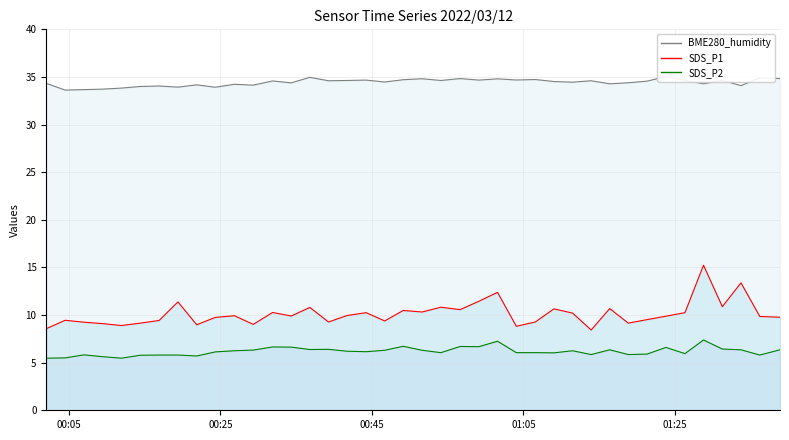

Reading right to left, extract all data points from this chart.

SDS_P1: 2022/03/12 01:38:53=9.8	2022/03/12 01:36:13=9.8	2022/03/12 01:33:44=13.4	2022/03/12 01:31:16=10.9	2022/03/12 01:28:47=15.2	2022/03/12 01:26:20=10.2	2022/03/12 01:23:49=9.9	2022/03/12 01:21:20=9.5	2022/03/12 01:18:51=9.2	2022/03/12 01:16:24=10.7	2022/03/12 01:13:57=8.4	2022/03/12 01:11:30=10.2	2022/03/12 01:09:02=10.7	2022/03/12 01:06:34=9.3	2022/03/12 01:04:04=8.8	2022/03/12 01:01:35=12.4	2022/03/12 00:59:08=11.4	2022/03/12 00:56:39=10.6	2022/03/12 00:54:06=10.8	2022/03/12 00:51:38=10.3	2022/03/12 00:49:08=10.5	2022/03/12 00:46:41=9.4	2022/03/12 00:44:14=10.2	2022/03/12 00:41:43=9.9	2022/03/12 00:39:16=9.3	2022/03/12 00:36:48=10.8	2022/03/12 00:34:21=9.9	2022/03/12 00:31:53=10.3	2022/03/12 00:29:20=9.0	2022/03/12 00:26:50=9.9	2022/03/12 00:24:19=9.8	2022/03/12 00:21:52=9.0	2022/03/12 00:19:23=11.4	2022/03/12 00:16:54=9.4	2022/03/12 00:14:25=9.2	2022/03/12 00:11:55=8.9	2022/03/12 00:09:25=9.1	2022/03/12 00:06:58=9.2	2022/03/12 00:04:30=9.4	2022/03/12 00:02:00=8.6
SDS_P2: 2022/03/12 01:38:53=6.3	2022/03/12 01:36:13=5.8	2022/03/12 01:33:44=6.3	2022/03/12 01:31:16=6.4	2022/03/12 01:28:47=7.4	2022/03/12 01:26:20=6.0	2022/03/12 01:23:49=6.6	2022/03/12 01:21:20=5.9	2022/03/12 01:18:51=5.8	2022/03/12 01:16:24=6.3	2022/03/12 01:13:57=5.8	2022/03/12 01:11:30=6.2	2022/03/12 01:09:02=6.0	2022/03/12 01:06:34=6.0	2022/03/12 01:04:04=6.0	2022/03/12 01:01:35=7.2	2022/03/12 00:59:08=6.7	2022/03/12 00:56:39=6.7	2022/03/12 00:54:06=6.0	2022/03/12 00:51:38=6.3	2022/03/12 00:49:08=6.7	2022/03/12 00:46:41=6.3	2022/03/12 00:44:14=6.2	2022/03/12 00:41:43=6.2	2022/03/12 00:39:16=6.4	2022/03/12 00:36:48=6.4	2022/03/12 00:34:21=6.6	2022/03/12 00:31:53=6.7	2022/03/12 00:29:20=6.3	2022/03/12 00:26:50=6.2	2022/03/12 00:24:19=6.1	2022/03/12 00:21:52=5.7	2022/03/12 00:19:23=5.8	2022/03/12 00:16:54=5.8	2022/03/12 00:14:25=5.8	2022/03/12 00:11:55=5.5	2022/03/12 00:09:25=5.6	2022/03/12 00:06:58=5.8	2022/03/12 00:04:30=5.5	2022/03/12 00:02:00=5.5
BME280_humidity: 2022/03/12 01:38:53=34.8	2022/03/12 01:36:13=34.9	2022/03/12 01:33:44=34.1	2022/03/12 01:31:16=34.6	2022/03/12 01:28:47=34.3	2022/03/12 01:26:20=34.6	2022/03/12 01:23:49=35.0	2022/03/12 01:21:20=34.6	2022/03/12 01:18:51=34.4	2022/03/12 01:16:24=34.3	2022/03/12 01:13:57=34.6	2022/03/12 01:11:30=34.5	2022/03/12 01:09:02=34.5	2022/03/12 01:06:34=34.7	2022/03/12 01:04:04=34.7	2022/03/12 01:01:35=34.8	2022/03/12 00:59:08=34.7	2022/03/12 00:56:39=34.8	2022/03/12 00:54:06=34.6	2022/03/12 00:51:38=34.8	2022/03/12 00:49:08=34.7	2022/03/12 00:46:41=34.5	2022/03/12 00:44:14=34.7	2022/03/12 00:41:43=34.6	2022/03/12 00:39:16=34.6	2022/03/12 00:36:48=35.0	2022/03/12 00:34:21=34.4	2022/03/12 00:31:53=34.6	2022/03/12 00:29:20=34.1	2022/03/12 00:26:50=34.2	2022/03/12 00:24:19=33.9	2022/03/12 00:21:52=34.2	2022/03/12 00:19:23=33.9	2022/03/12 00:16:54=34.0	2022/03/12 00:14:25=34.0	2022/03/12 00:11:55=33.8	2022/03/12 00:09:25=33.7	2022/03/12 00:06:58=33.7	2022/03/12 00:04:30=33.6	2022/03/12 00:02:00=34.3